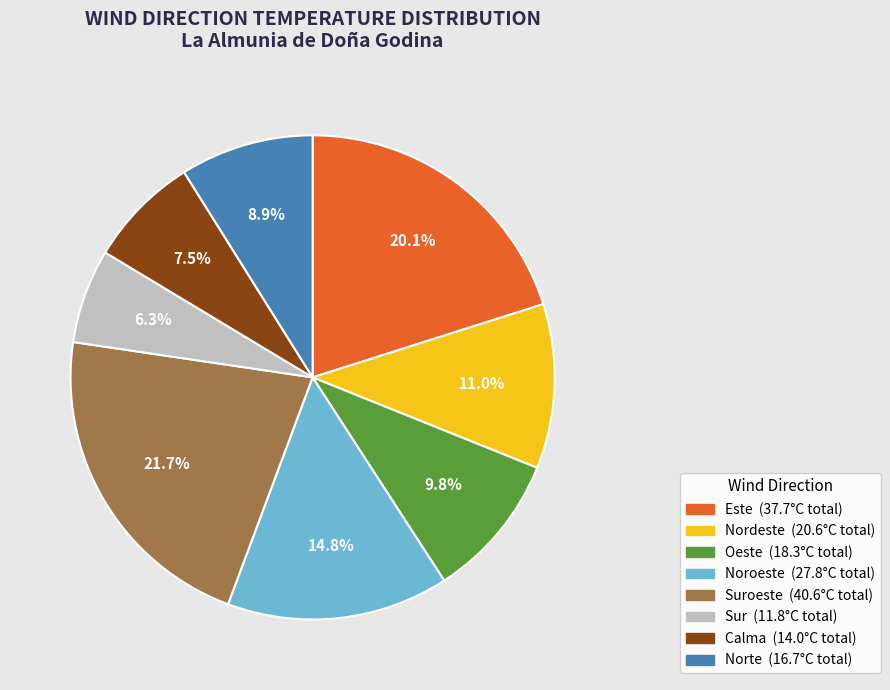

To the nearest percent, what is the difference between the largest and smallest slice percentages?

15%